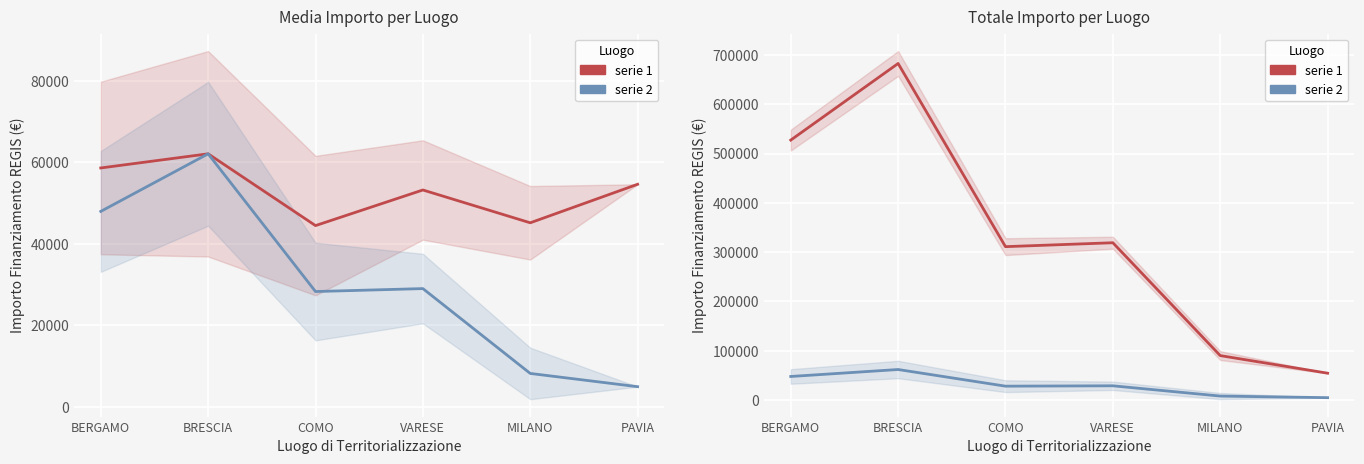

What is the spread (max minus min) of values at BRESCIA?

620456.8